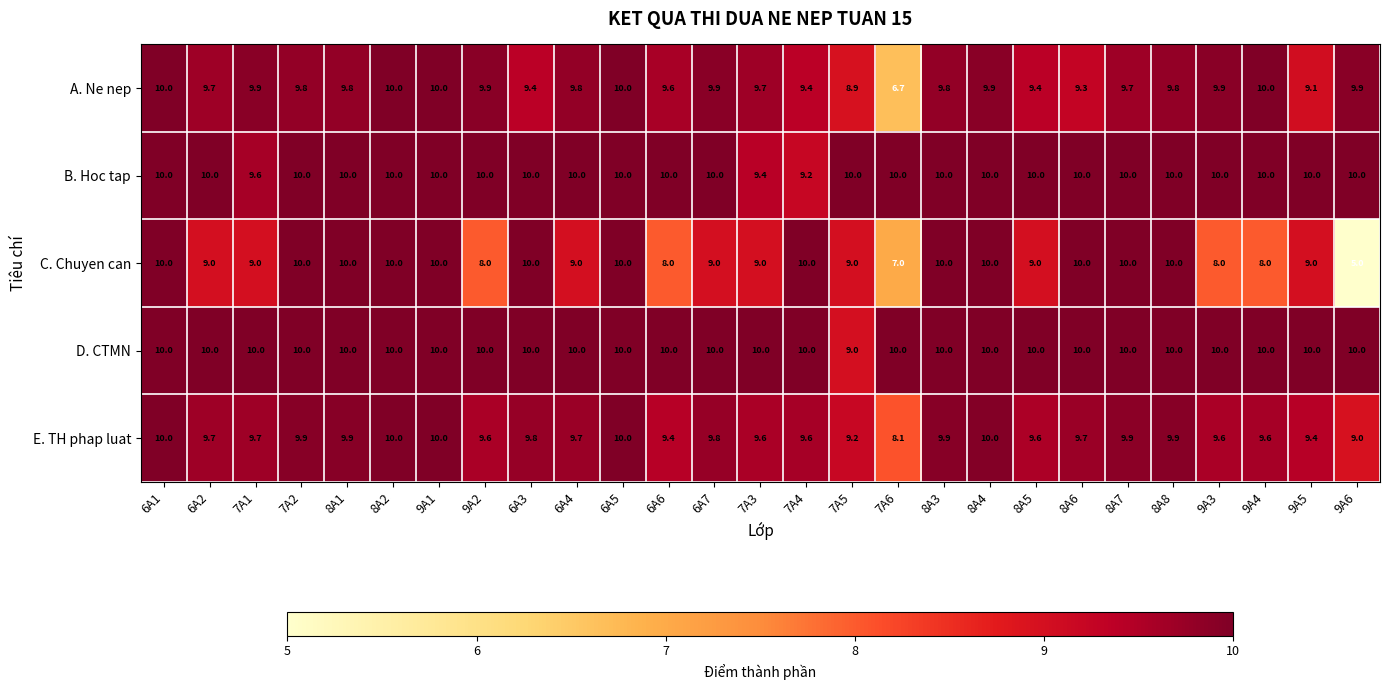

Is it true that B. Hoc tap equals 2.8 at 6A6?

False